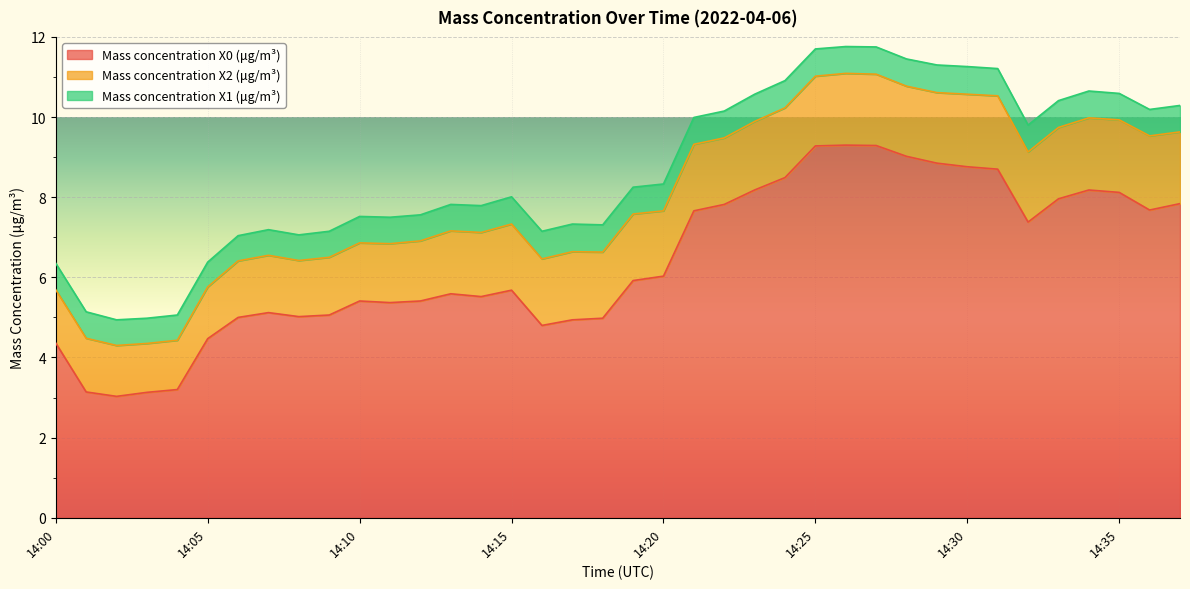

Which series has the largest total across all categories?

Mass concentration X0 (μg/m³)